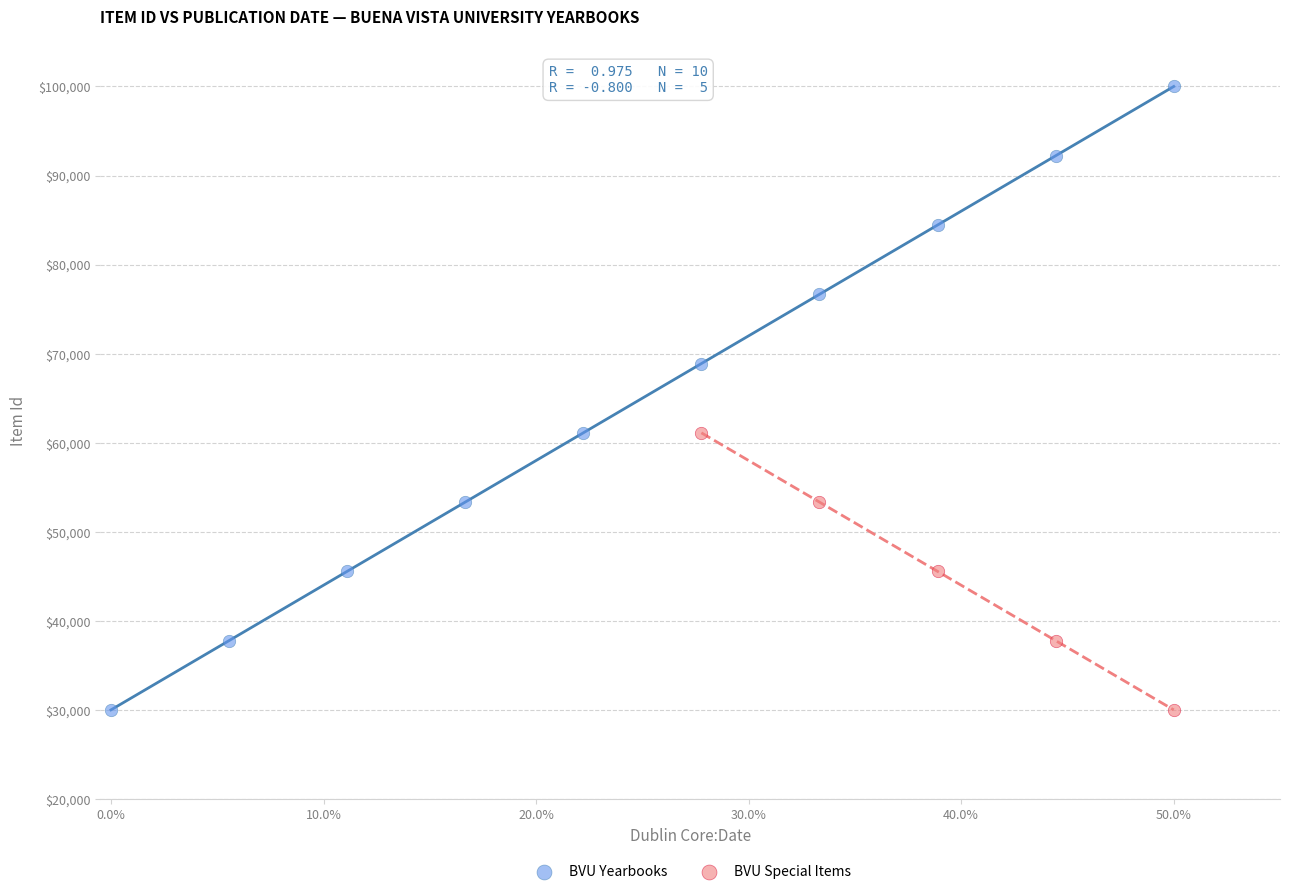

Which series has the widest spread of Y values?

BVU Yearbooks